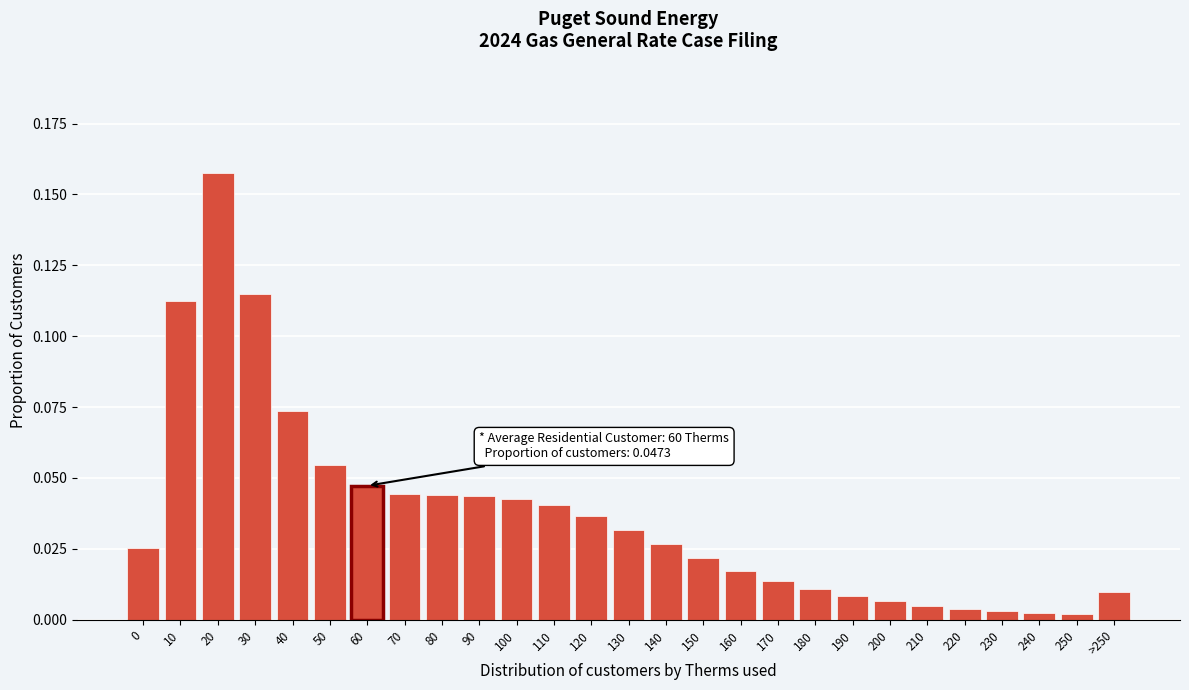

What is the sum of all values?

1.0